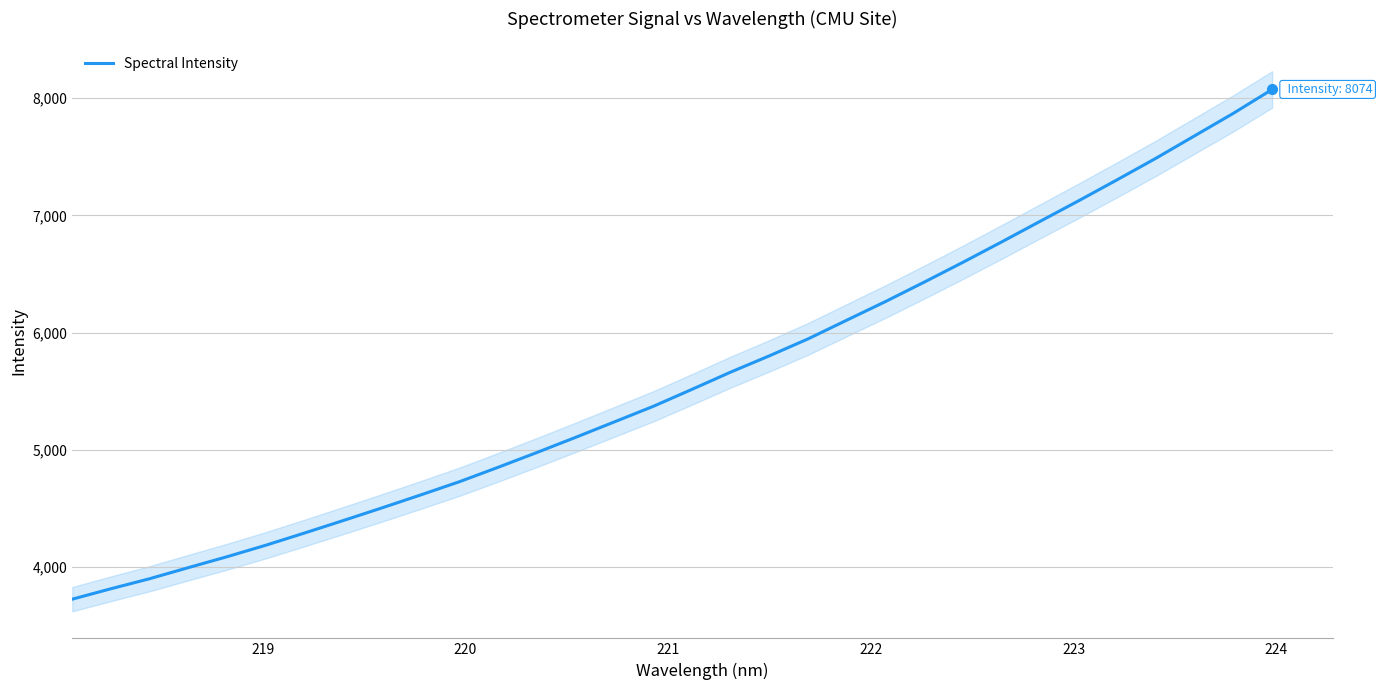

What is the difference between the second highest and second lowest values?

4054.0